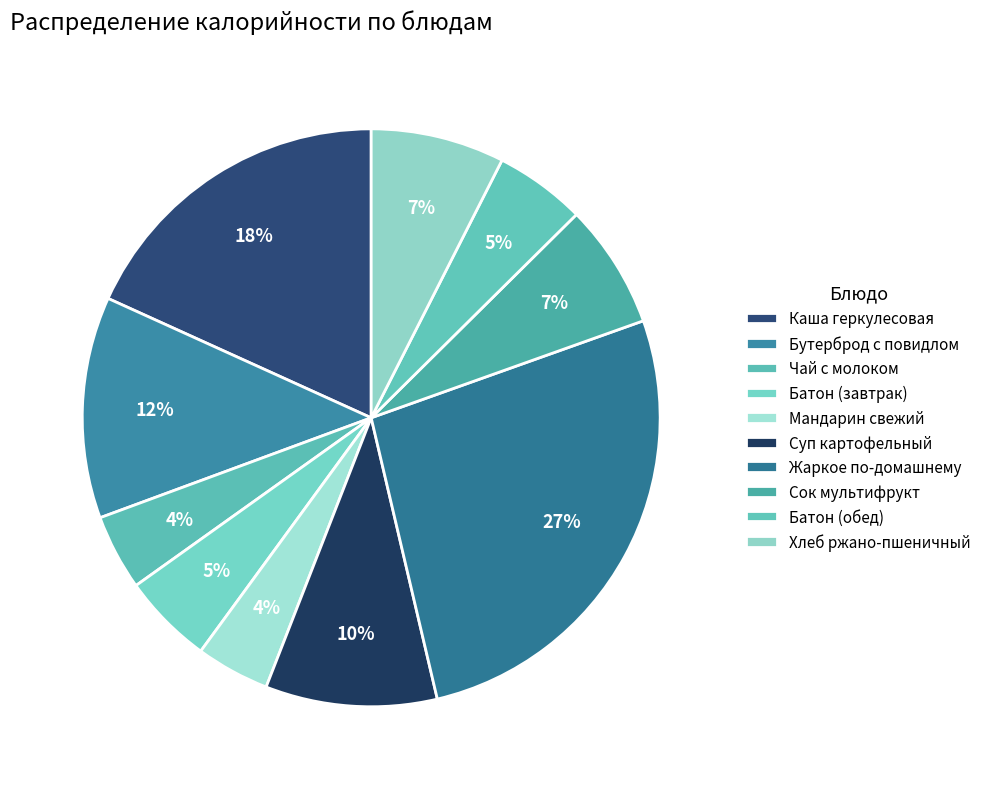

Is it true that Жаркое по-домашнему is 18% of the pie?

False